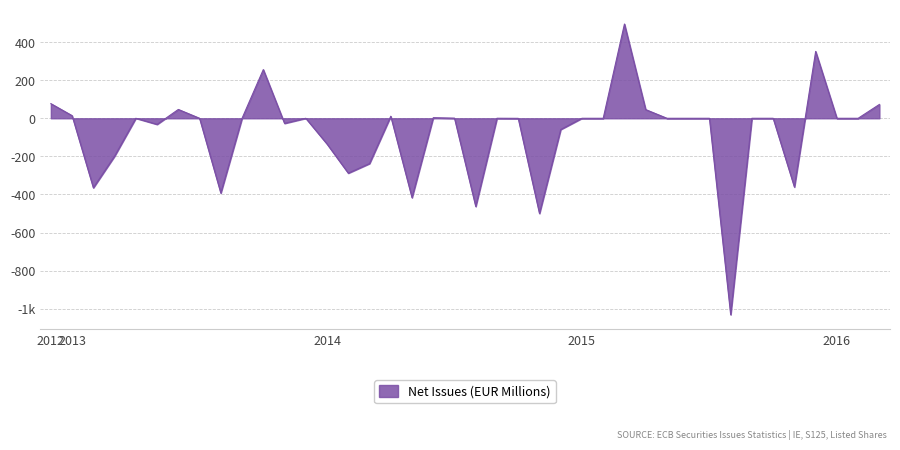

What is the smallest value displayed?

-1031.4